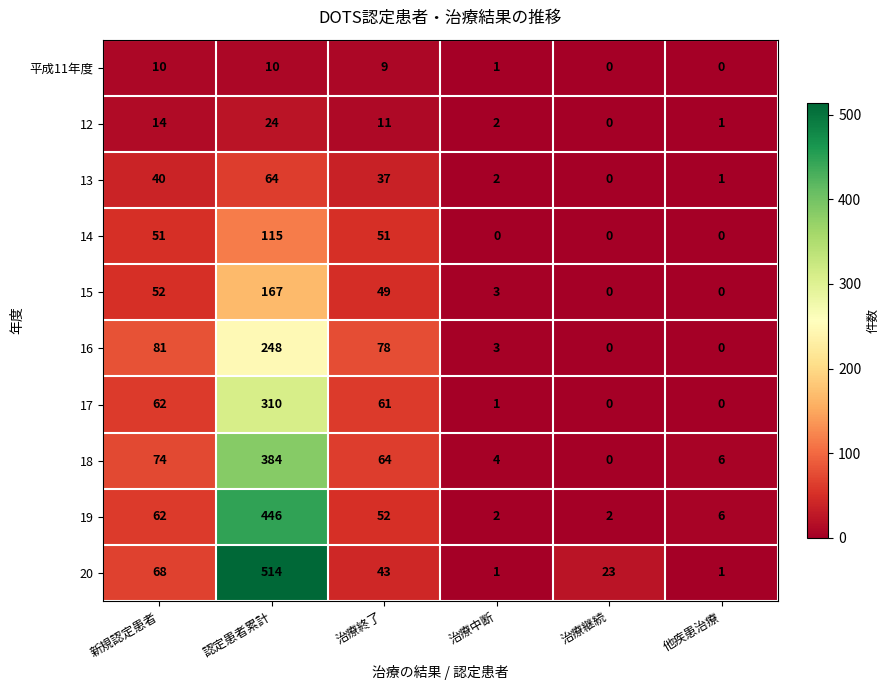

Which category has the highest value across all series?

認定患者累計